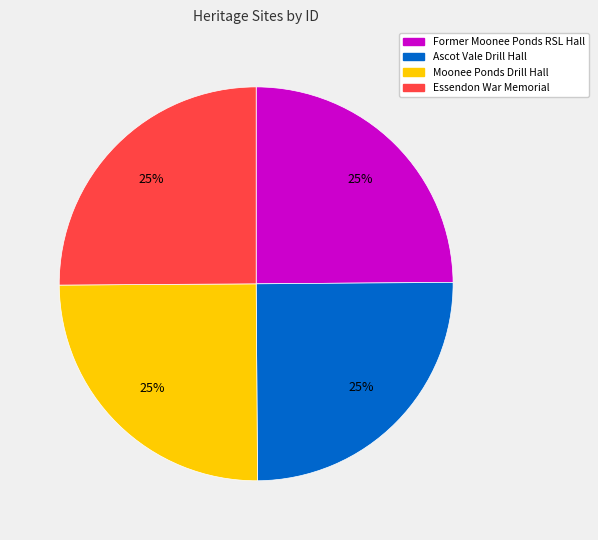

Is there any slice that represents more than half of the pie?

No